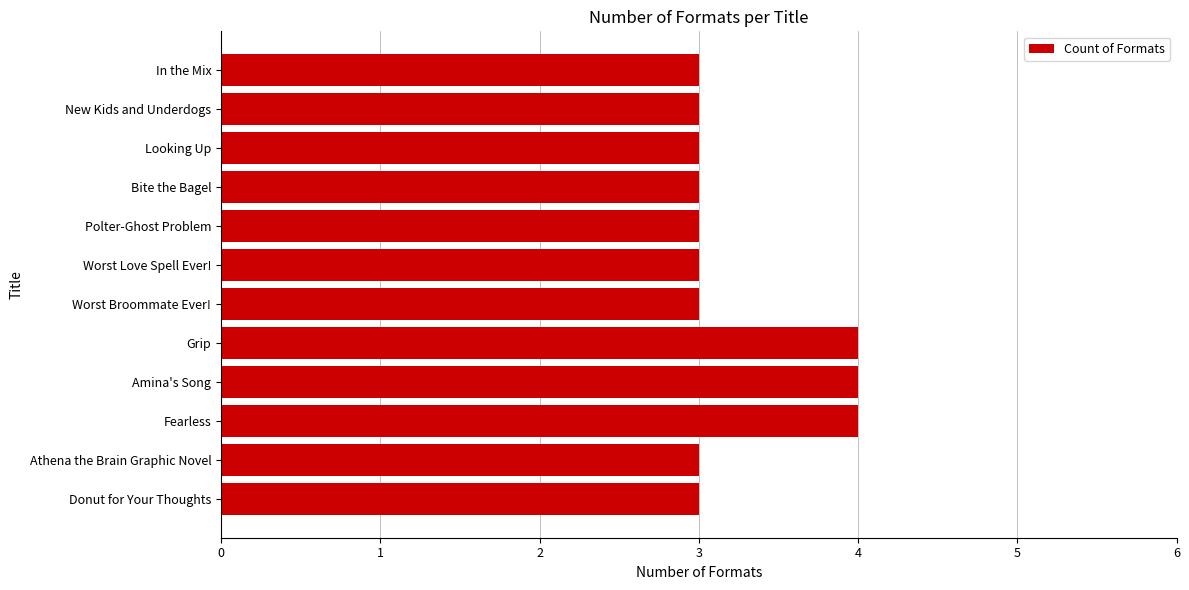

What is the label of the 7th bar from the bottom?

Worst Love Spell Ever!